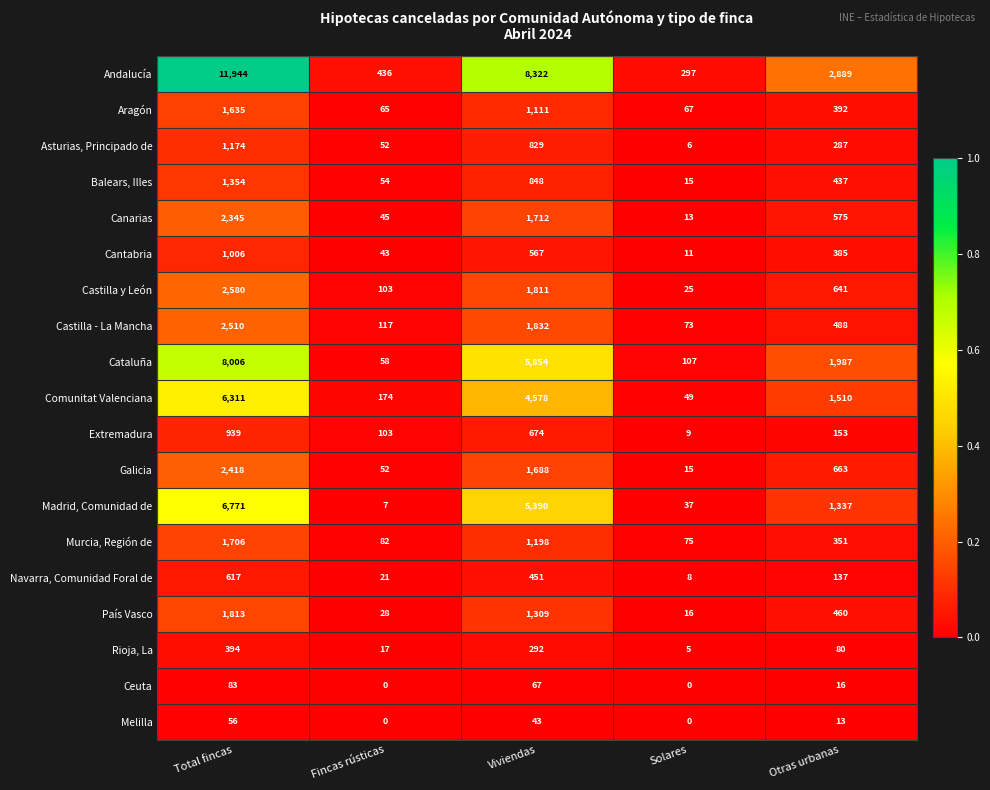

Rank the series by their maximum value, from highest to lowest.

Andalucía, Cataluña, Madrid, Comunidad de, Comunitat Valenciana, Castilla y León, Castilla - La Mancha, Galicia, Canarias, País Vasco, Murcia, Región de, Aragón, Balears, Illes, Asturias, Principado de, Cantabria, Extremadura, Navarra, Comunidad Foral de, Rioja, La, Ceuta, Melilla